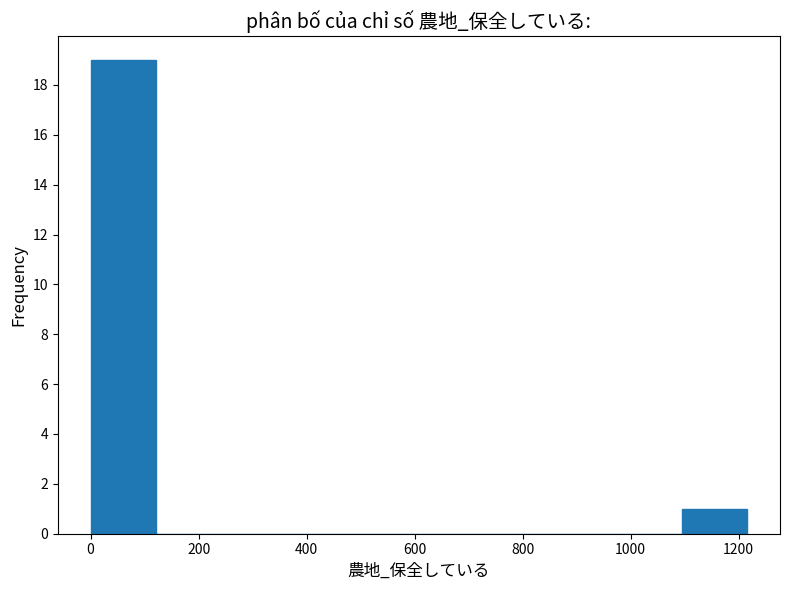

Reading left to right, transcribe this chart: for each bar, give the range it covers on the x-axis and its height. Neither the bar edges nor the heights are printed on the chart, so give them approximately, as read against the axes.

0 to 120: 19
120 to 240: 0
240 to 360: 0
360 to 480: 0
480 to 600: 0
600 to 720: 0
720 to 860: 0
860 to 980: 0
980 to 1100: 0
1100 to 1220: 1